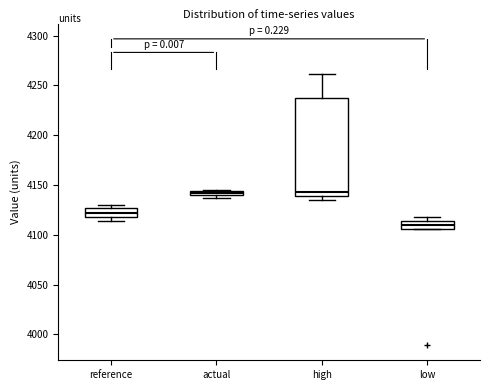

Comparing the boxes themselves (not the whiskers), which one is the tallest?

high